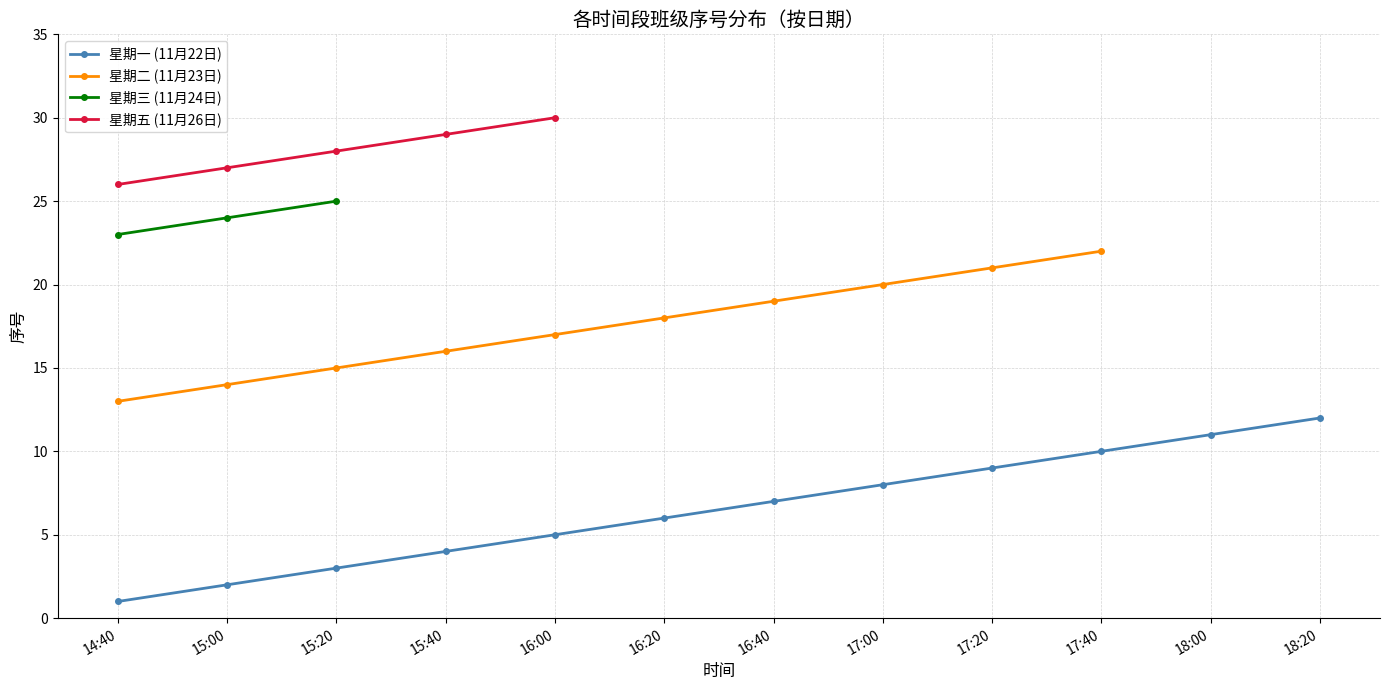

How many 星期二 (11月23日) values are between 16 and 22?

7